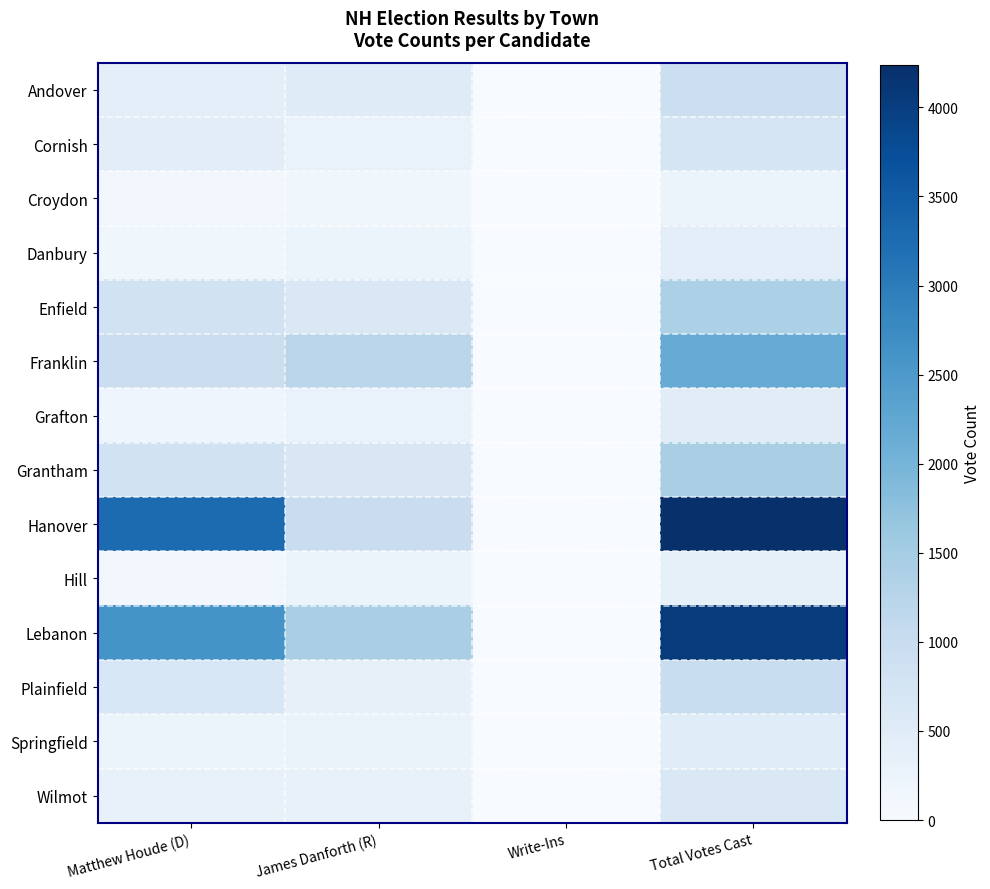

Reading right to left, transcribe all the data shown in this chart.

Andover: Total Votes Cast=919	Write-Ins=1	James Danforth (R)=509	Matthew Houde (D)=409
Cornish: Total Votes Cast=720	Write-Ins=0	James Danforth (R)=284	Matthew Houde (D)=436
Croydon: Total Votes Cast=262	Write-Ins=0	James Danforth (R)=162	Matthew Houde (D)=100
Danbury: Total Votes Cast=417	Write-Ins=0	James Danforth (R)=259	Matthew Houde (D)=158
Enfield: Total Votes Cast=1400	Write-Ins=0	James Danforth (R)=602	Matthew Houde (D)=798
Franklin: Total Votes Cast=2161	Write-Ins=4	James Danforth (R)=1205	Matthew Houde (D)=952
Grafton: Total Votes Cast=479	Write-Ins=2	James Danforth (R)=292	Matthew Houde (D)=185
Grantham: Total Votes Cast=1432	Write-Ins=0	James Danforth (R)=633	Matthew Houde (D)=799
Hanover: Total Votes Cast=4235	Write-Ins=7	James Danforth (R)=962	Matthew Houde (D)=3266
Hill: Total Votes Cast=350	Write-Ins=0	James Danforth (R)=220	Matthew Houde (D)=130
Lebanon: Total Votes Cast=4045	Write-Ins=0	James Danforth (R)=1436	Matthew Houde (D)=2609
Plainfield: Total Votes Cast=980	Write-Ins=1	James Danforth (R)=331	Matthew Houde (D)=648
Springfield: Total Votes Cast=488	Write-Ins=0	James Danforth (R)=271	Matthew Houde (D)=217
Wilmot: Total Votes Cast=606	Write-Ins=0	James Danforth (R)=299	Matthew Houde (D)=307